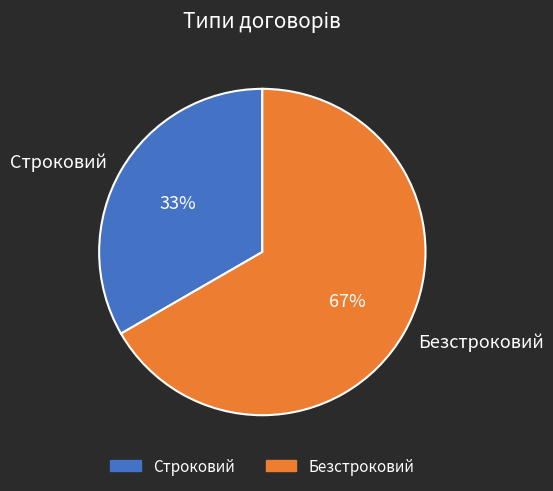

To the nearest percent, what is the average slice percentage?

50%